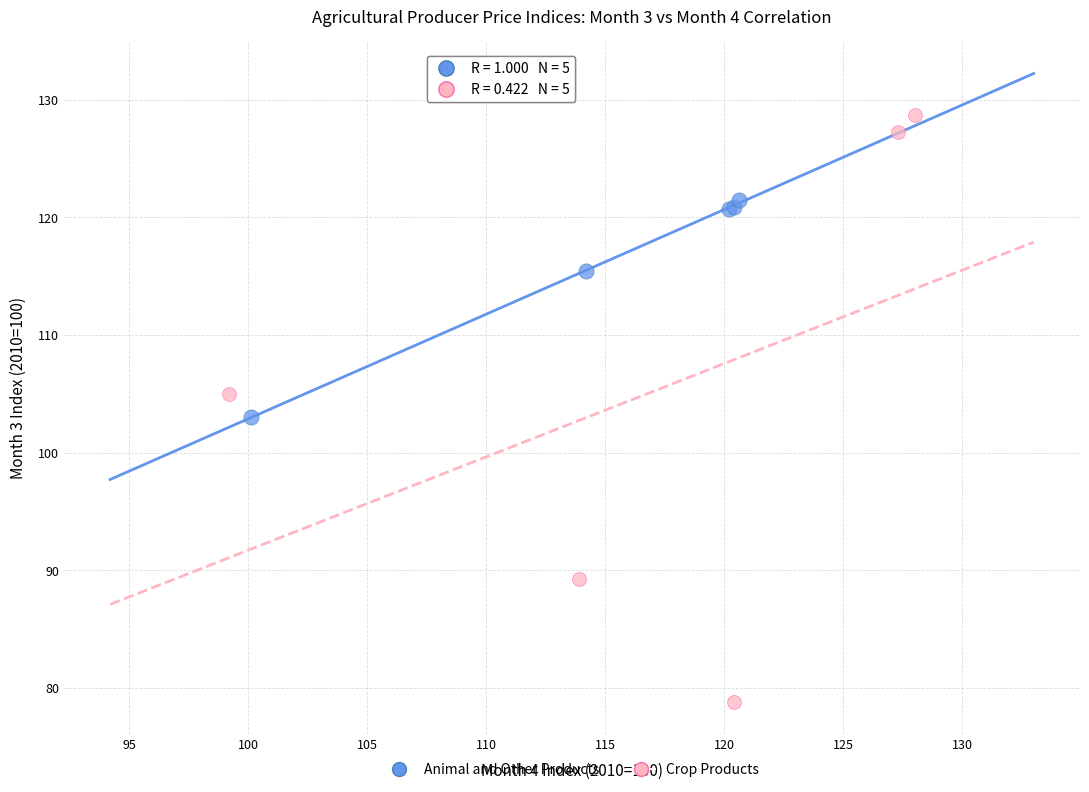

Which series has the widest spread of Y values?

Crop Products